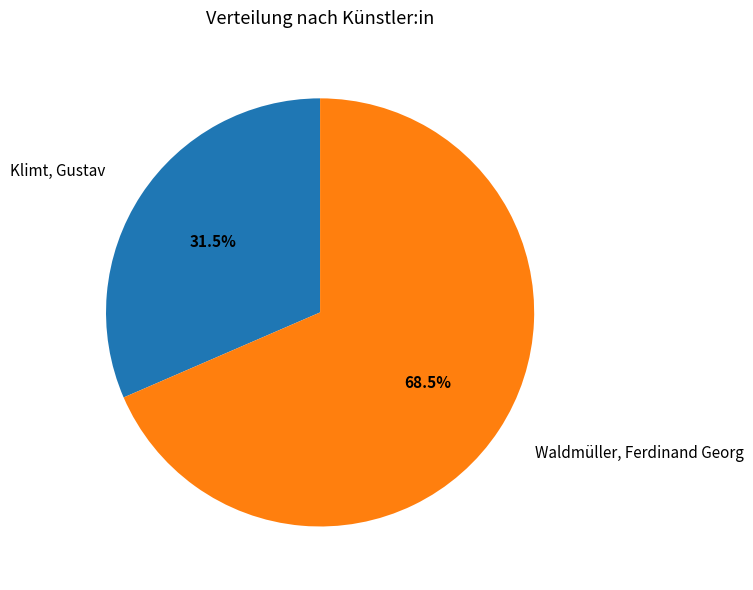

Is there any slice that represents more than half of the pie?

Yes